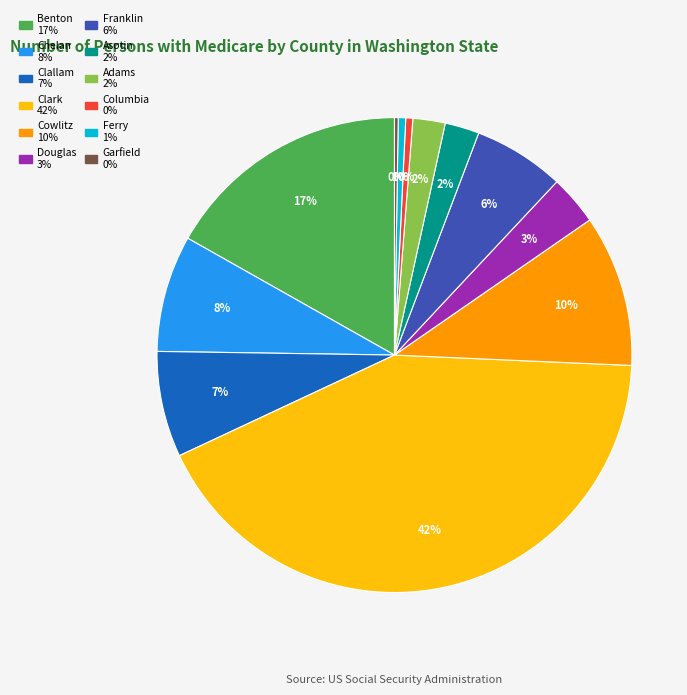

Which category has the biggest portion of the pie?

Clark